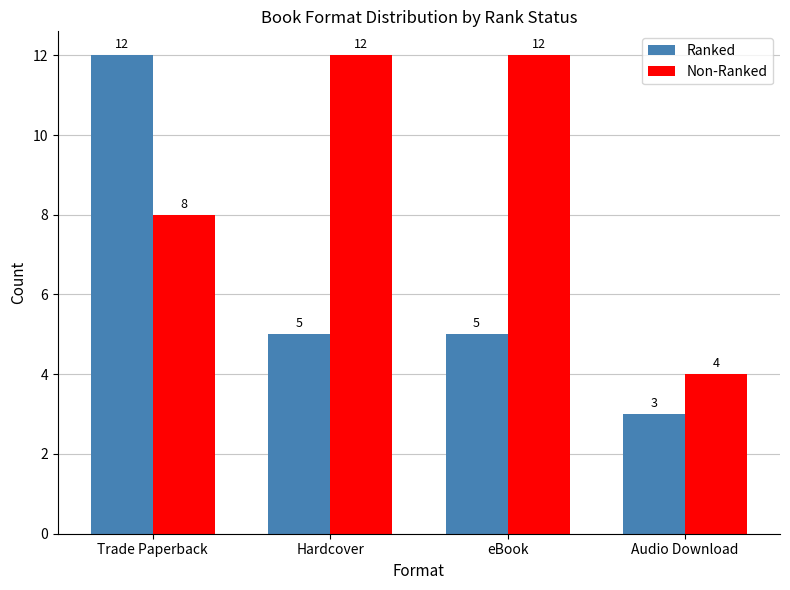

At which label does Ranked first exceed 5?

Trade Paperback